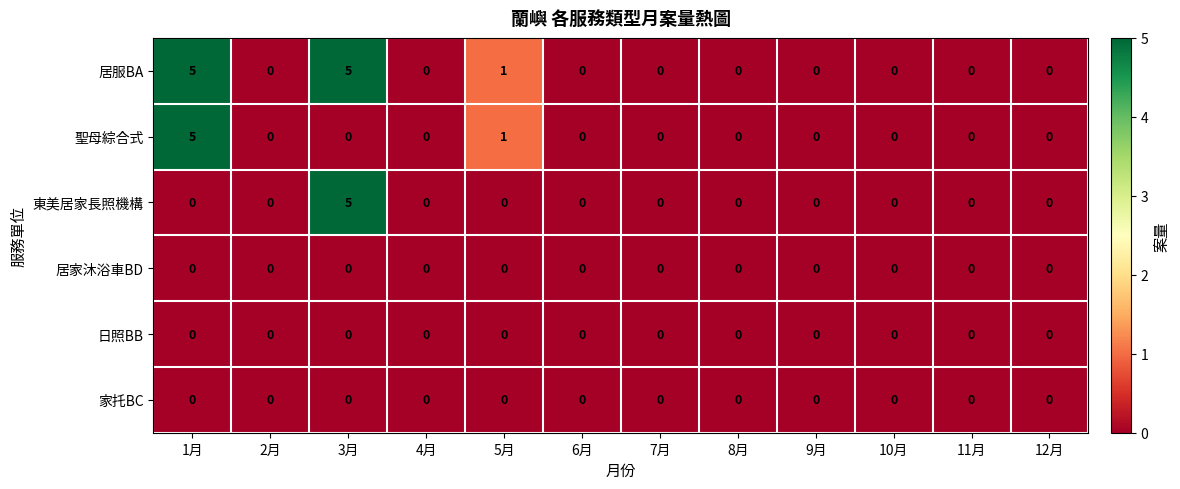

Count the number of data series in this chart.

6